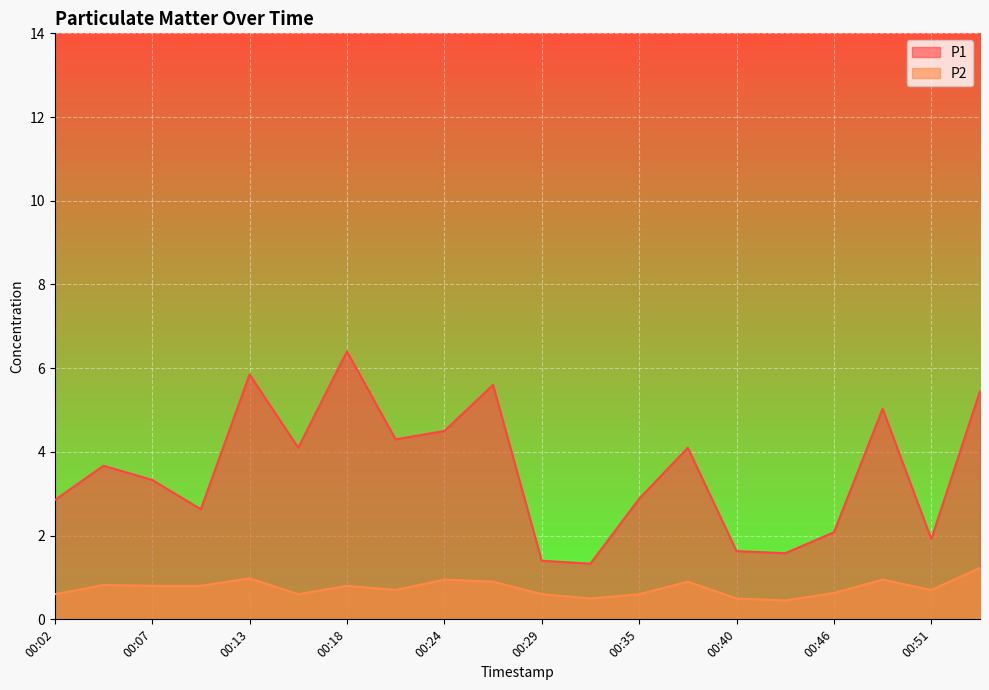

True or false: P2 and P1 intersect in this chart.

False